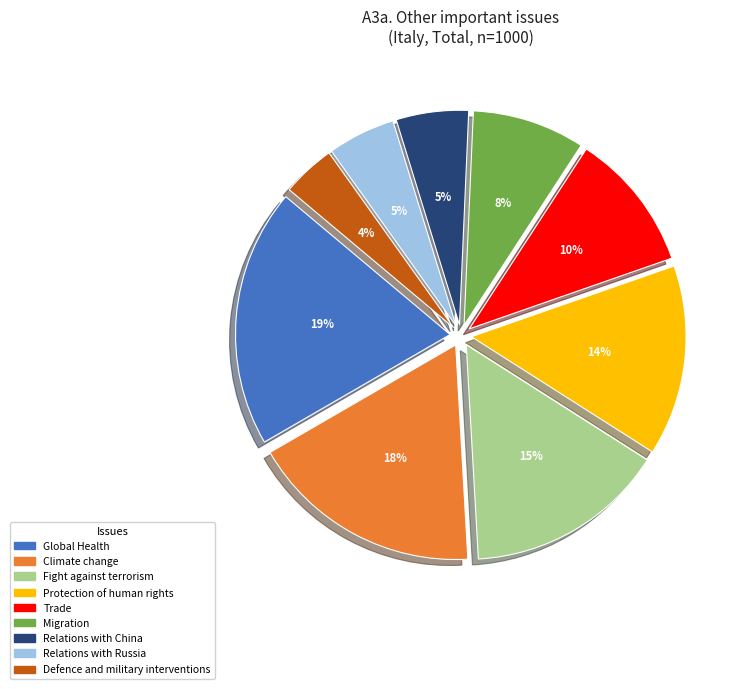

To the nearest percent, what percentage of the pie is Trade?

10%